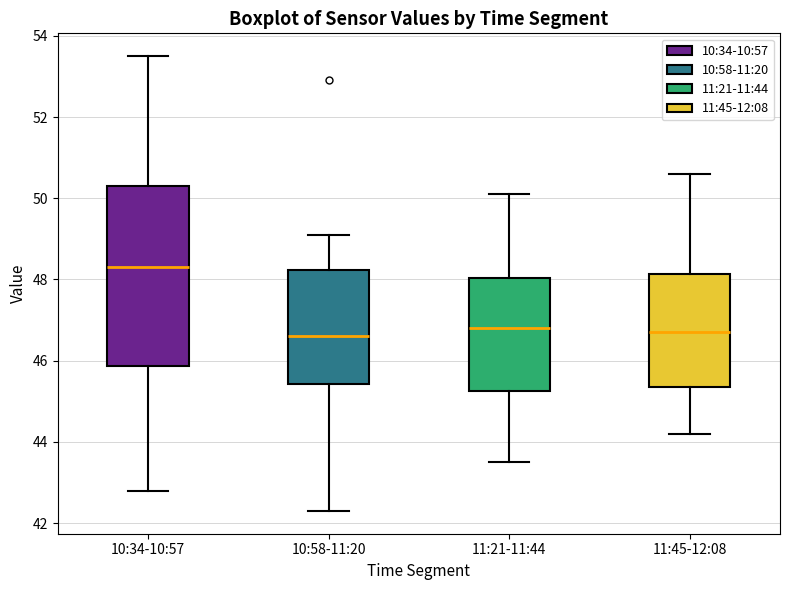

Reading left to right, read every box against the y-axis: the position of its median line, the range the box covers, and the ends of its whiskers. The values are not printed on the chart, so give them approximately, as read against the axis.

10:34-10:57: median 48.4, box 45.8 to 50.4, whiskers 42.8 to 53.6
10:58-11:20: median 46.6, box 45.4 to 48.2, whiskers 42.4 to 49.2
11:21-11:44: median 46.8, box 45.2 to 48.0, whiskers 43.6 to 50.2
11:45-12:08: median 46.8, box 45.4 to 48.2, whiskers 44.2 to 50.6